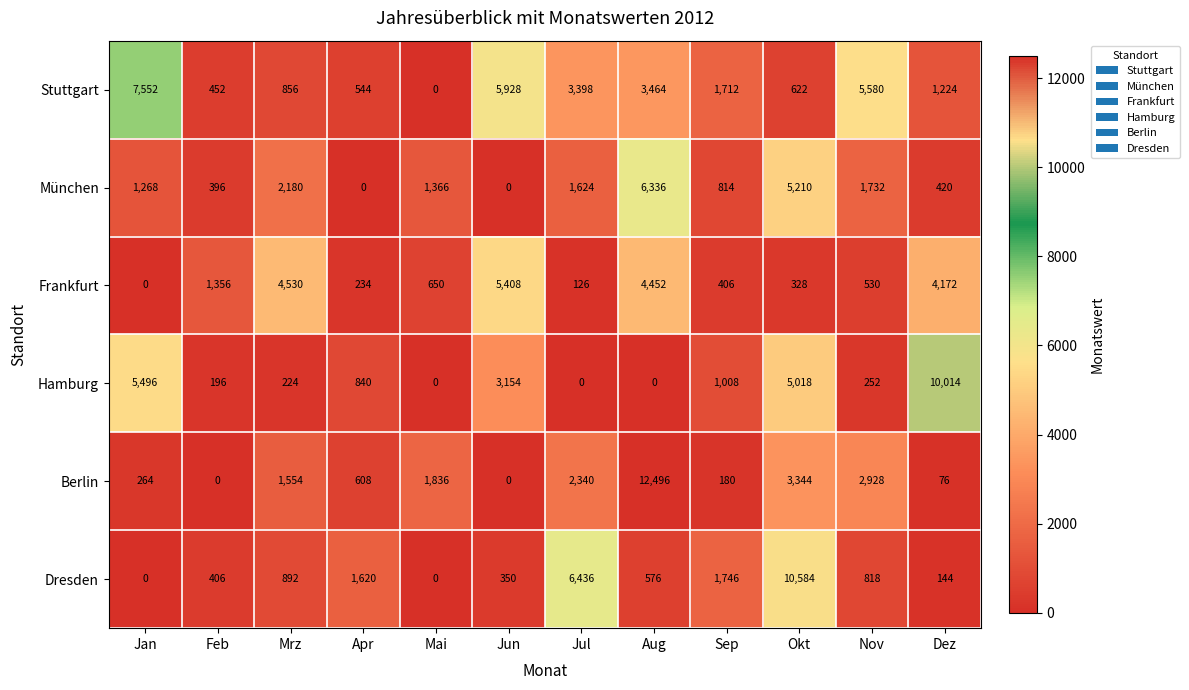

What is the average value of the München series?

1779